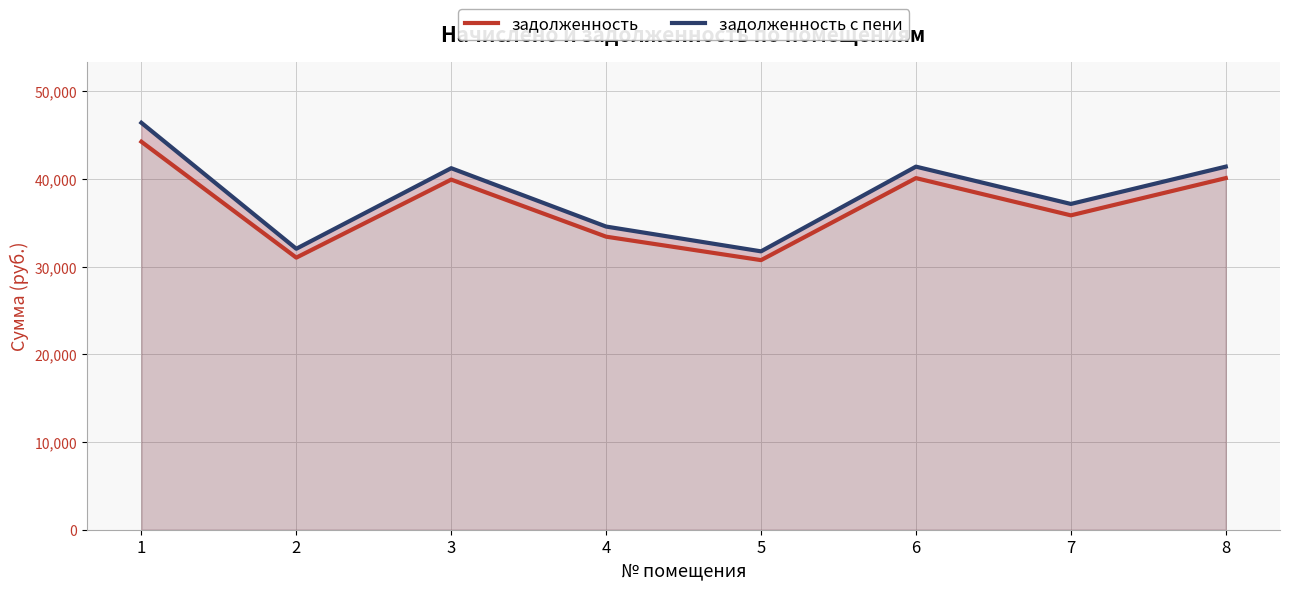

Where does the задолженность series first go above 39925?

1